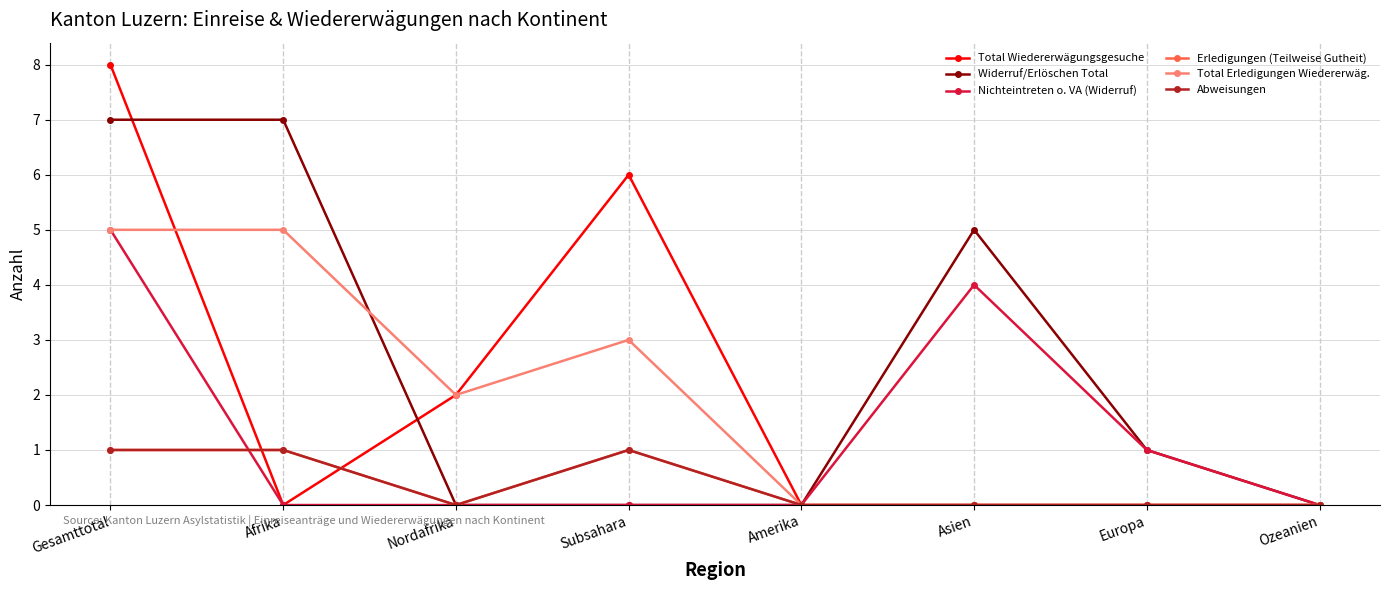

At which category is the sum across all series the highest?

Gesamttotal